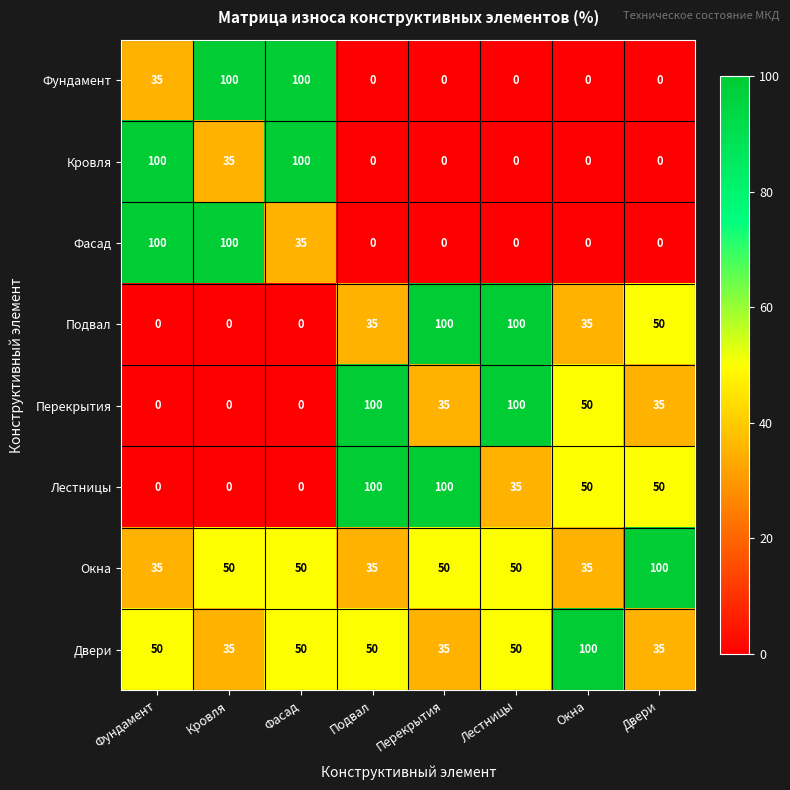

Count the Лестницы values in the range 0 to 100.

8